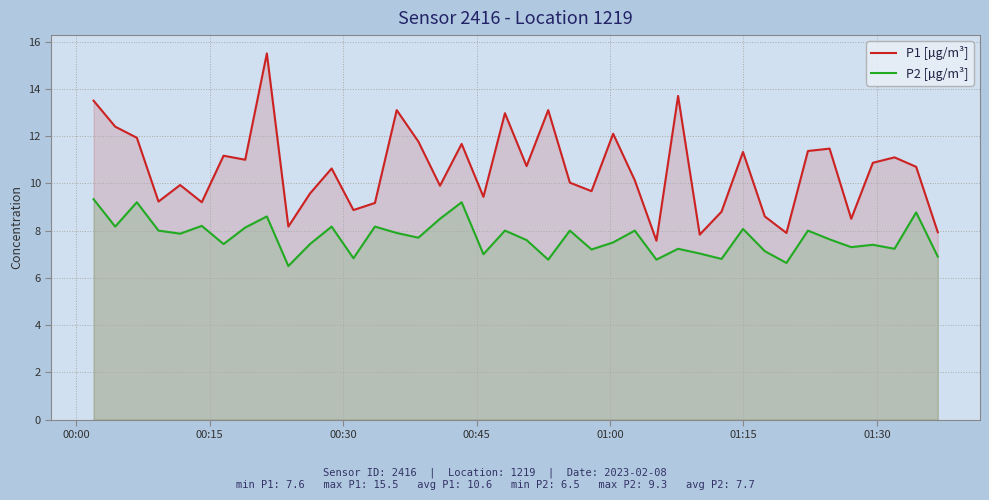

What is the average value of the P2 [µg/m³] series?

7.7